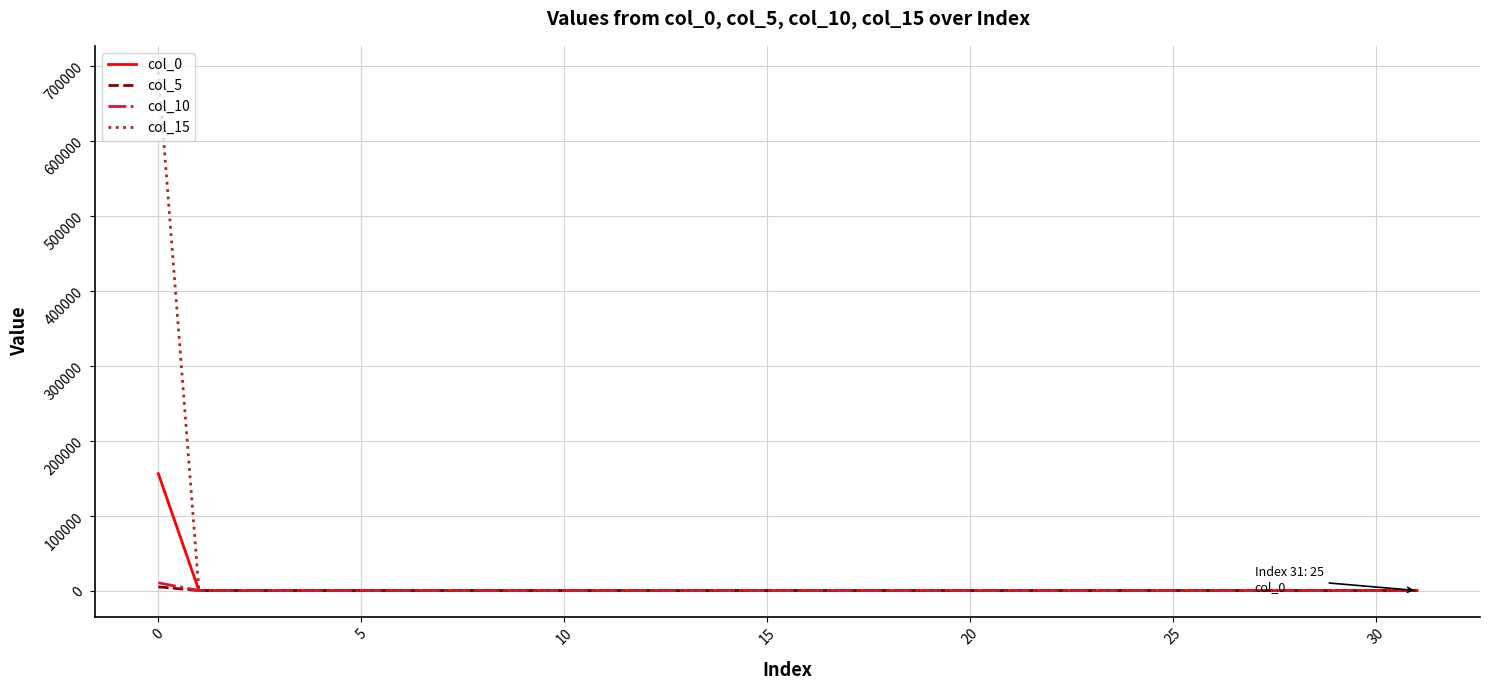

What is the maximum value shown in the chart?

691647